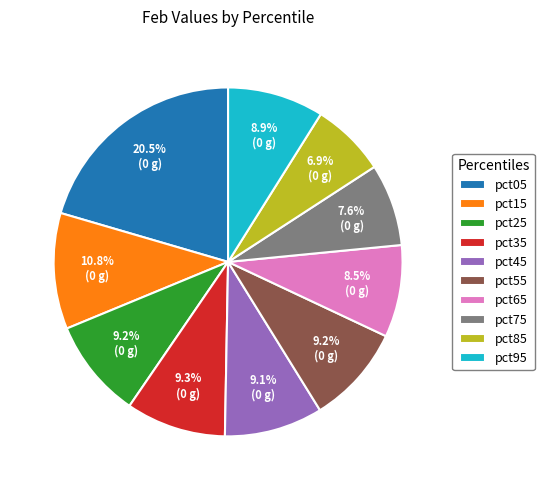

Is there any slice that represents more than half of the pie?

No